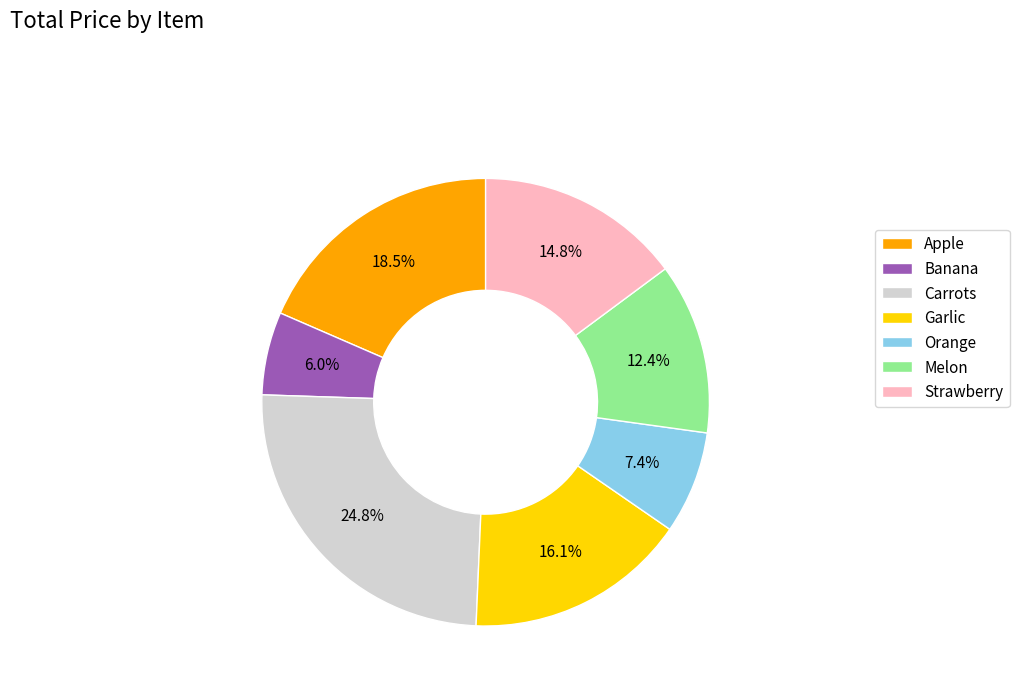

What portion of the pie excludes Garlic?

83.9%